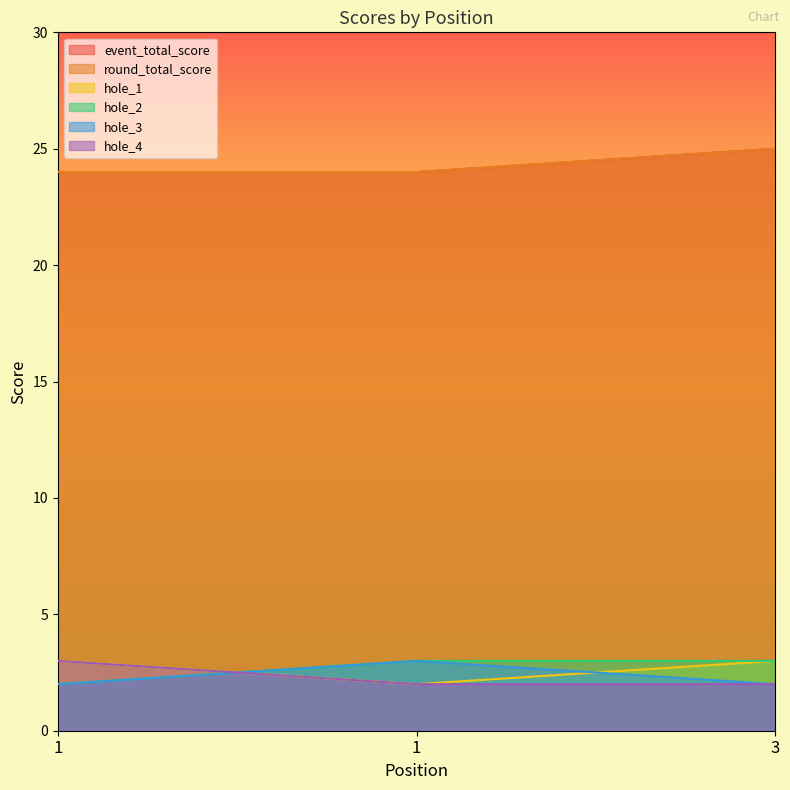

Does the chart display data point markers on the line(s)?

No